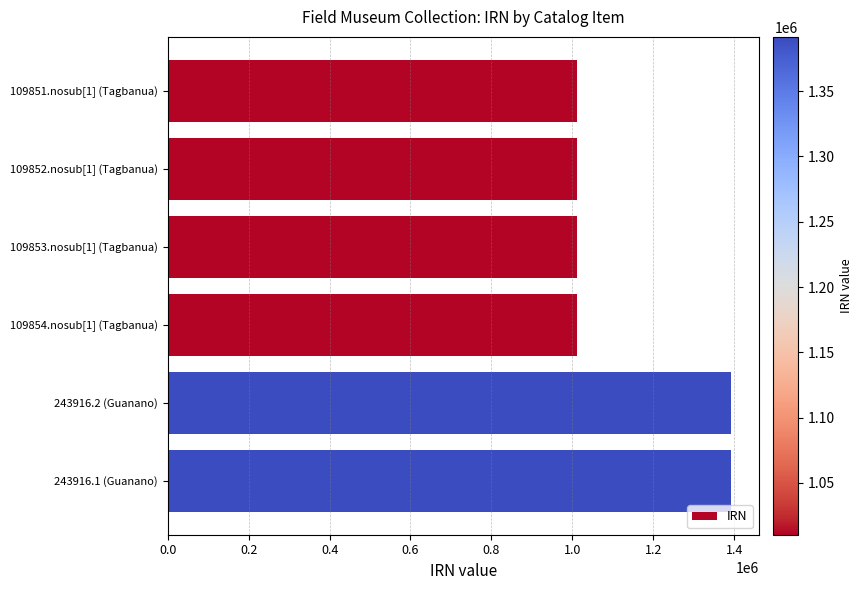

What is the label of the 6th bar from the bottom?

109851.nosub[1] (Tagbanua)